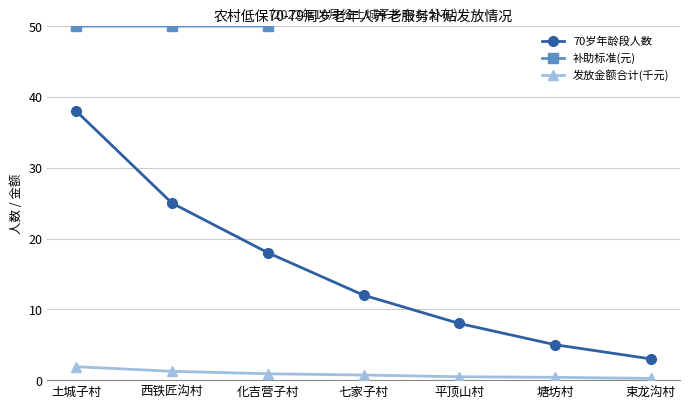

Is this an area chart (filled region under the line)?

No